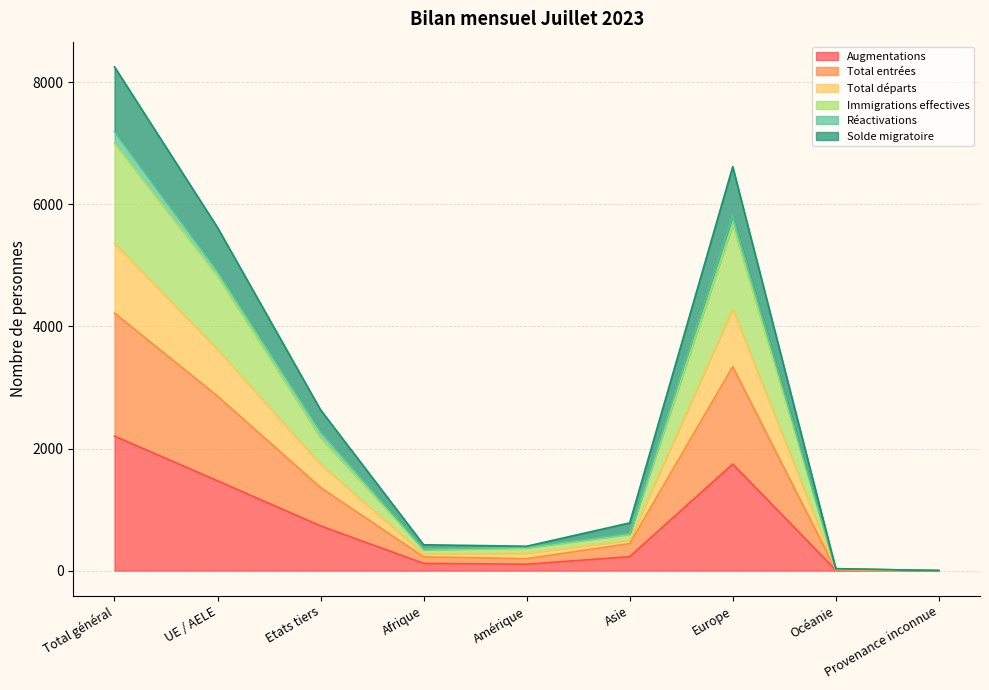

How many interior local peaks does the Augmentations series have?

1